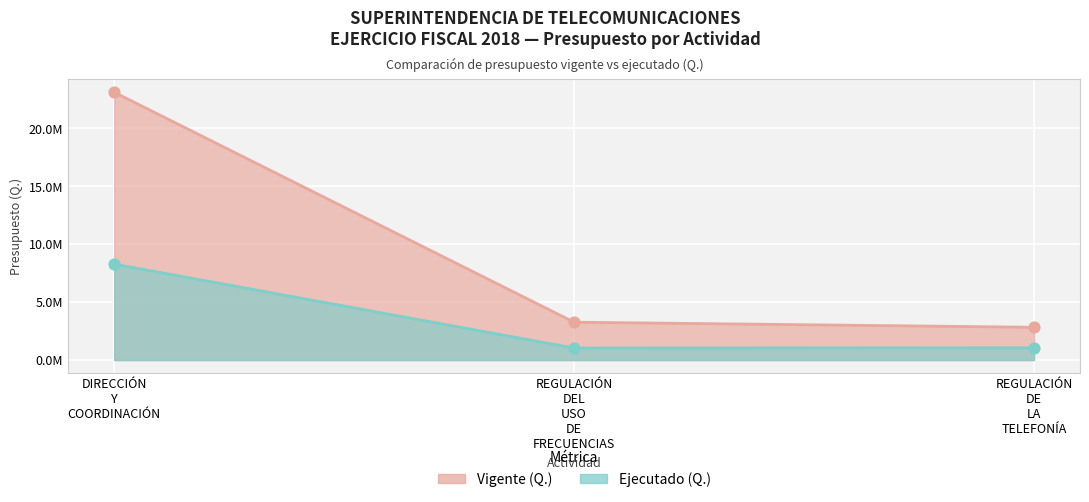

Is the value of Ejecutado (Q.) at REGULACIÓN DE LA TELEFONÍA greater than the value of Vigente (Q.) at REGULACIÓN DEL USO DE FRECUENCIAS?

No